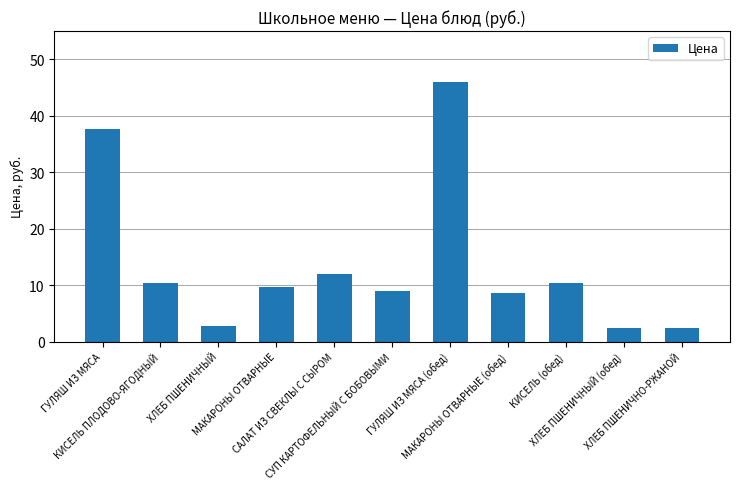

What is the sum of the values at ХЛЕБ ПШЕНИЧНЫЙ and ГУЛЯШ ИЗ МЯСА?

40.4